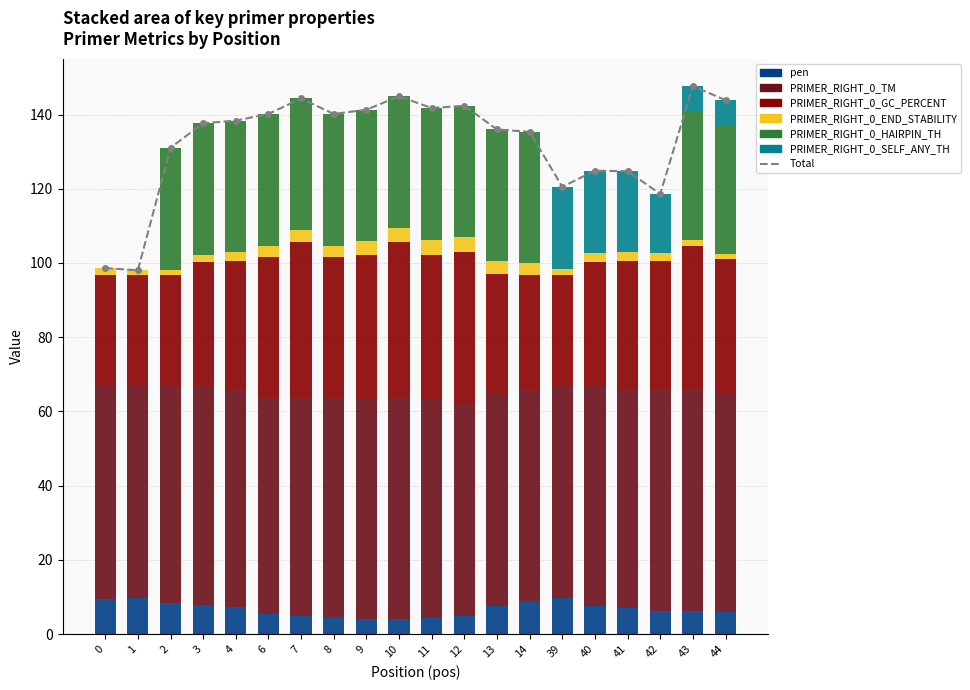

Count the number of categories in the chart.

20